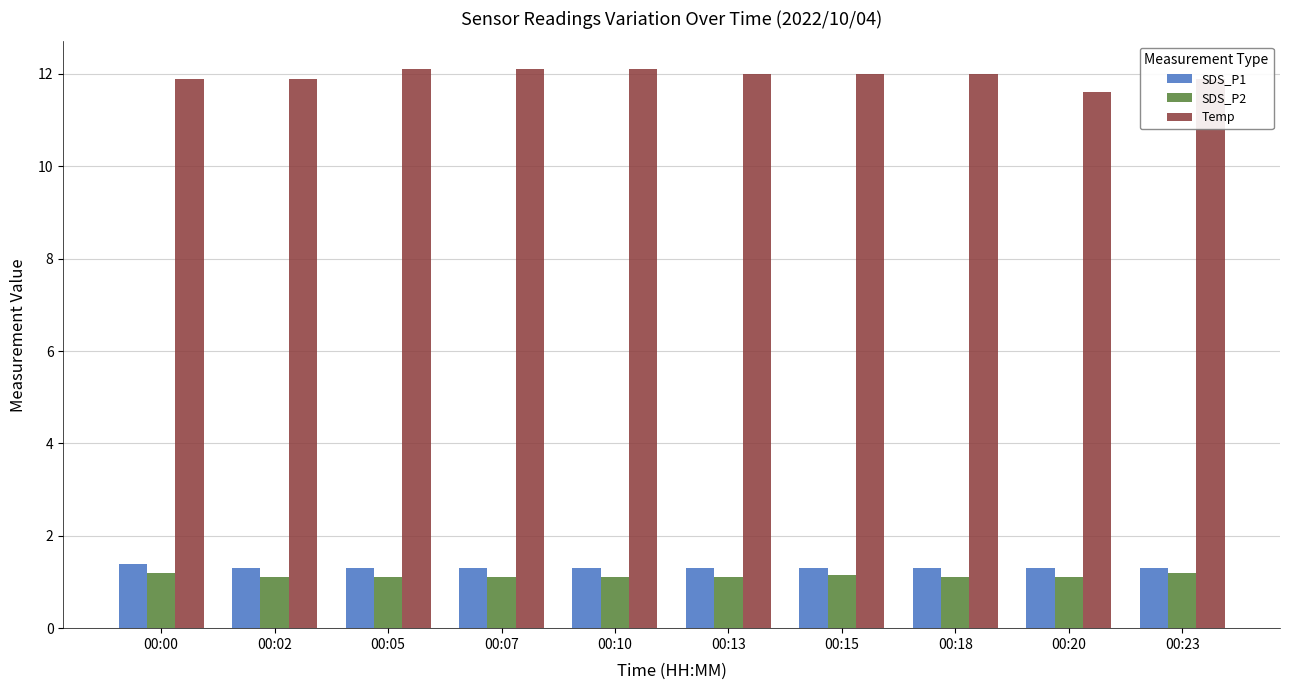

Where does the Temp series first go above 12?

00:05